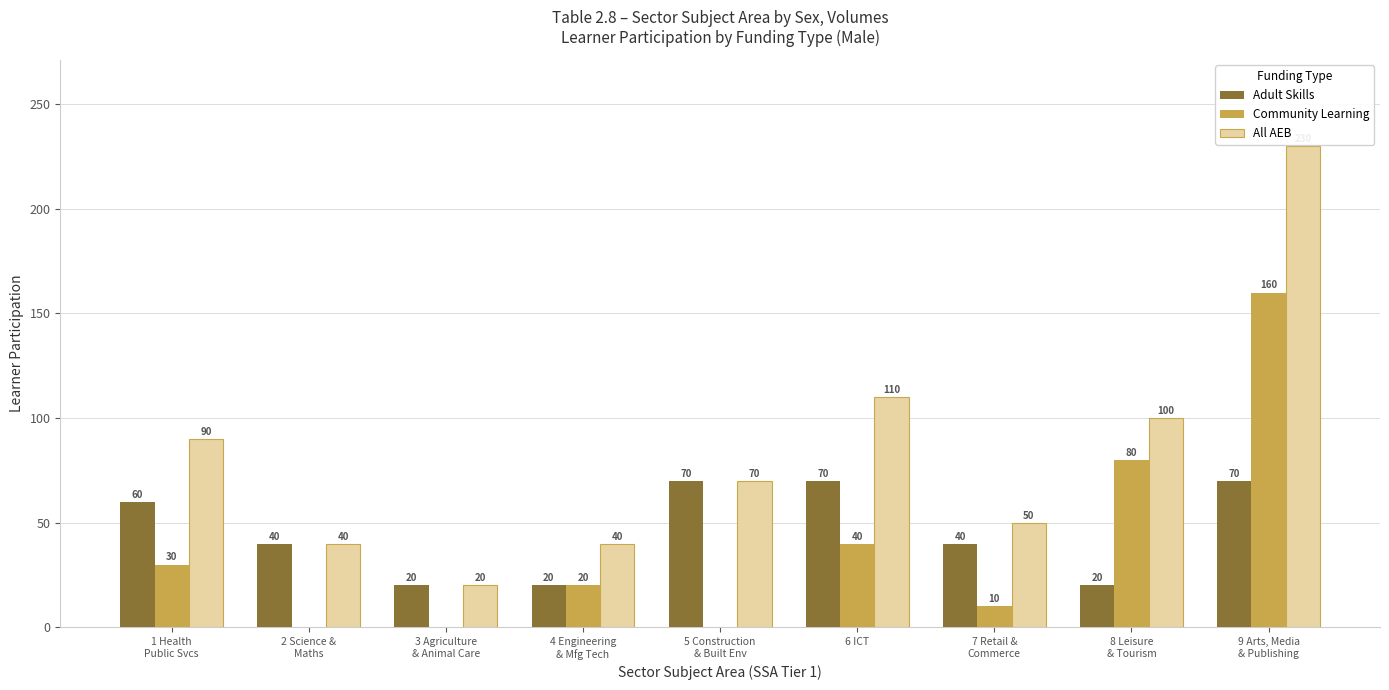

What is the difference between the All AEB values at 3 Agriculture
& Animal Care and 7 Retail &
Commerce?

30